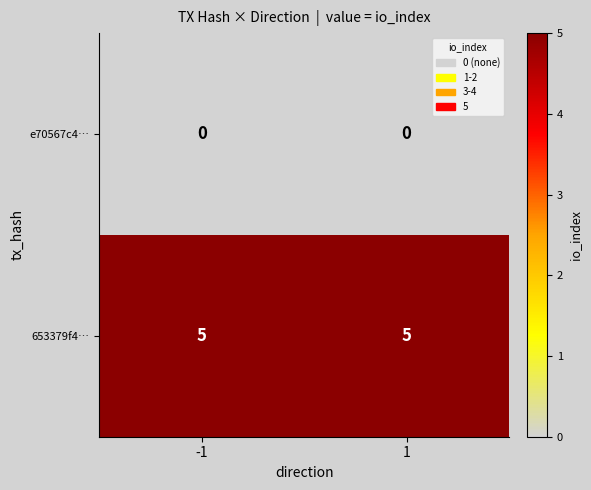

Reading left to right, transcribe all the data shown in this chart.

e70567c4…: -1=0	1=0
653379f4…: -1=5	1=5